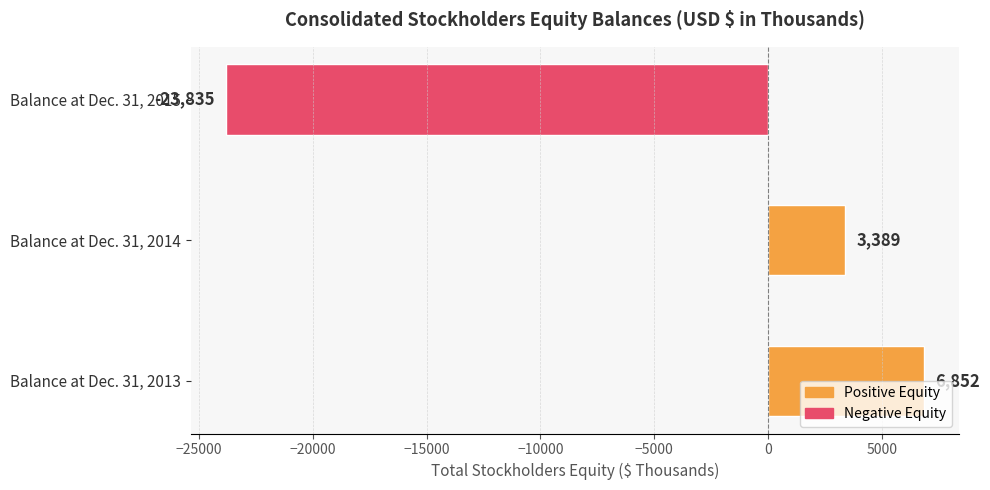

Rank the categories by value from lowest to highest.

Balance at Dec. 31, 2015, Balance at Dec. 31, 2014, Balance at Dec. 31, 2013